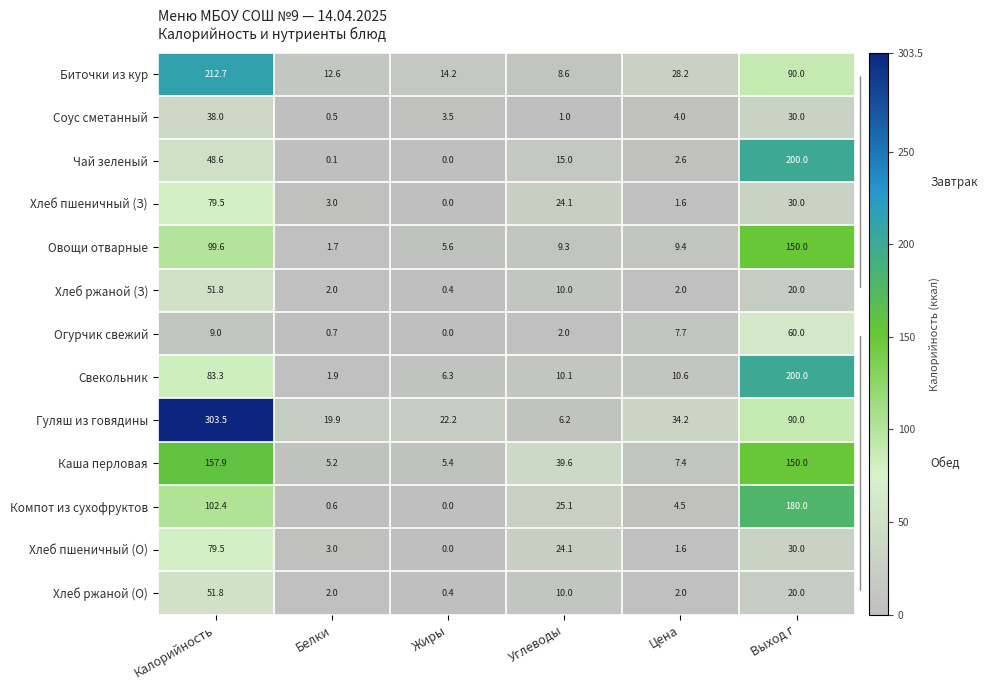

At which label is Чай зеленый closest to 100?

Калорийность